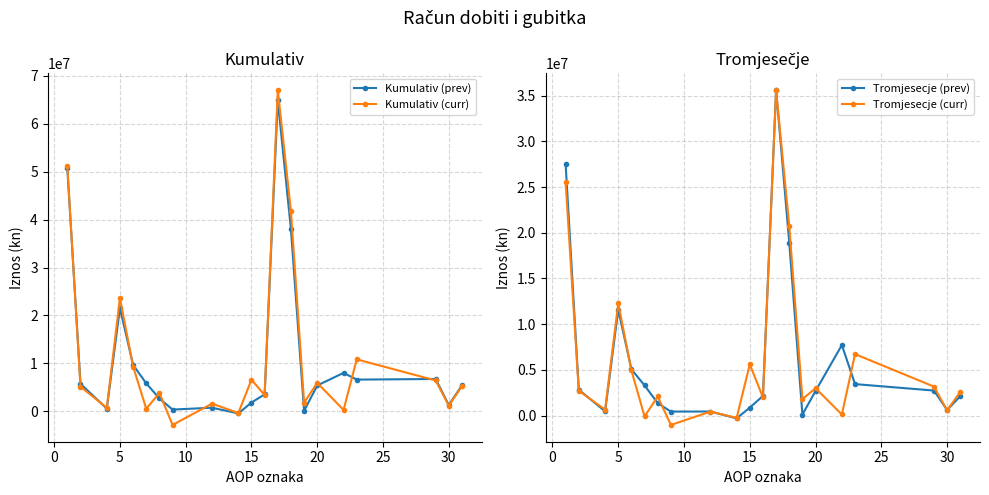

True or false: Kumulativ (curr) has more than 2 points higher than both neighbors.

True